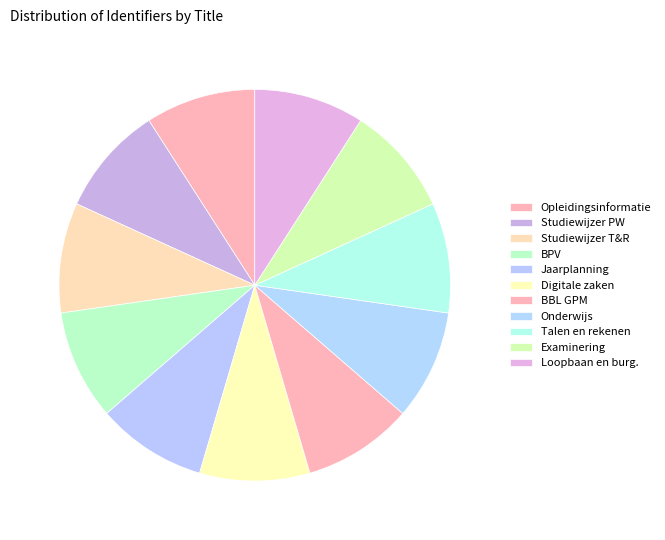

To the nearest percent, what percentage of the pie is Digitale zaken?

9%